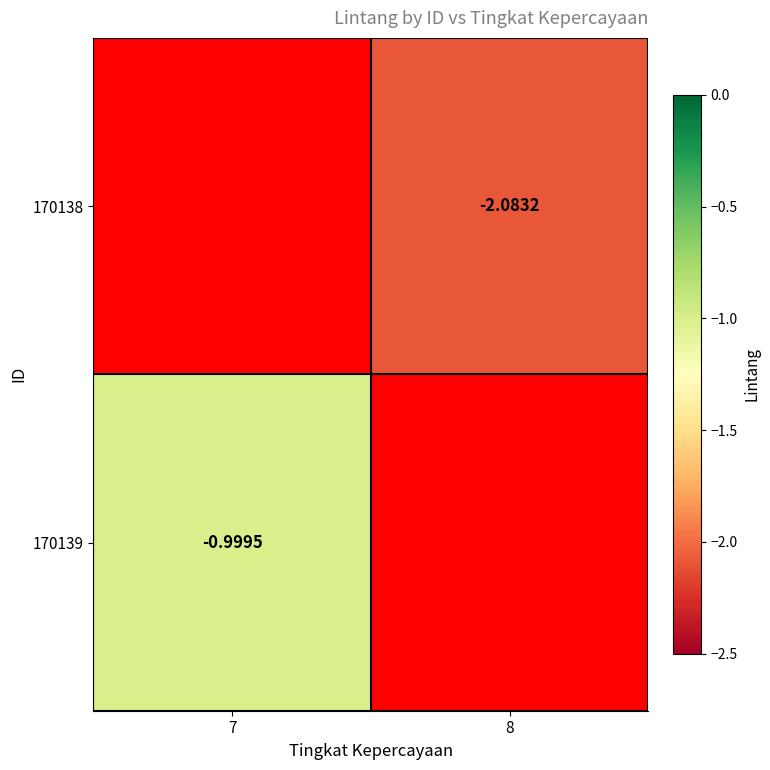

Rank the series by their average value, from lowest to highest.

170138, 170139